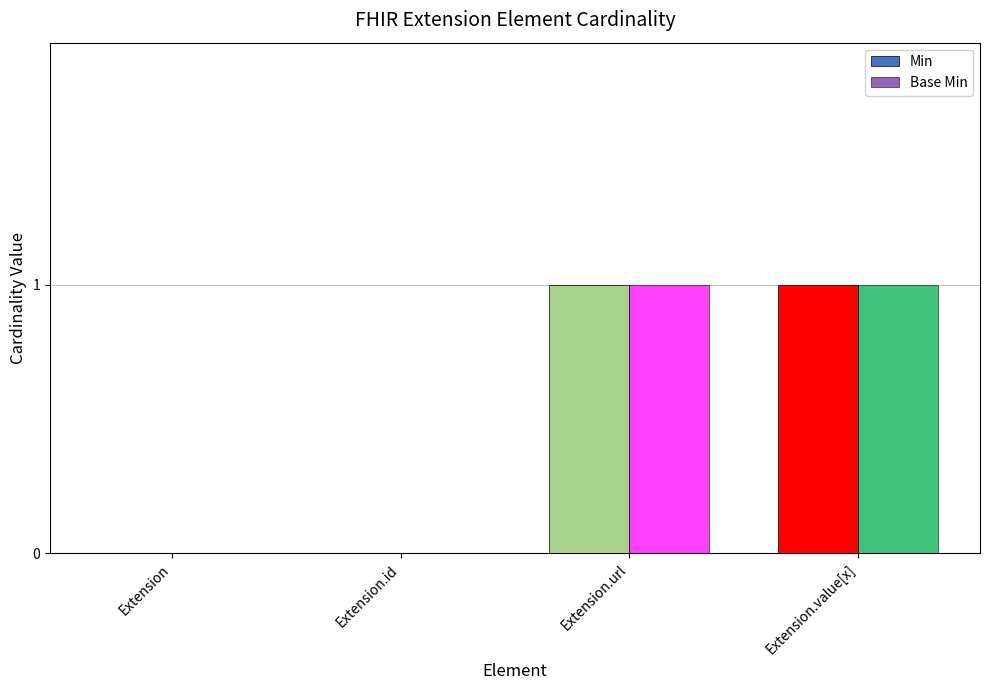

True or false: Base Min has a value of 0 at Extension.id.

True